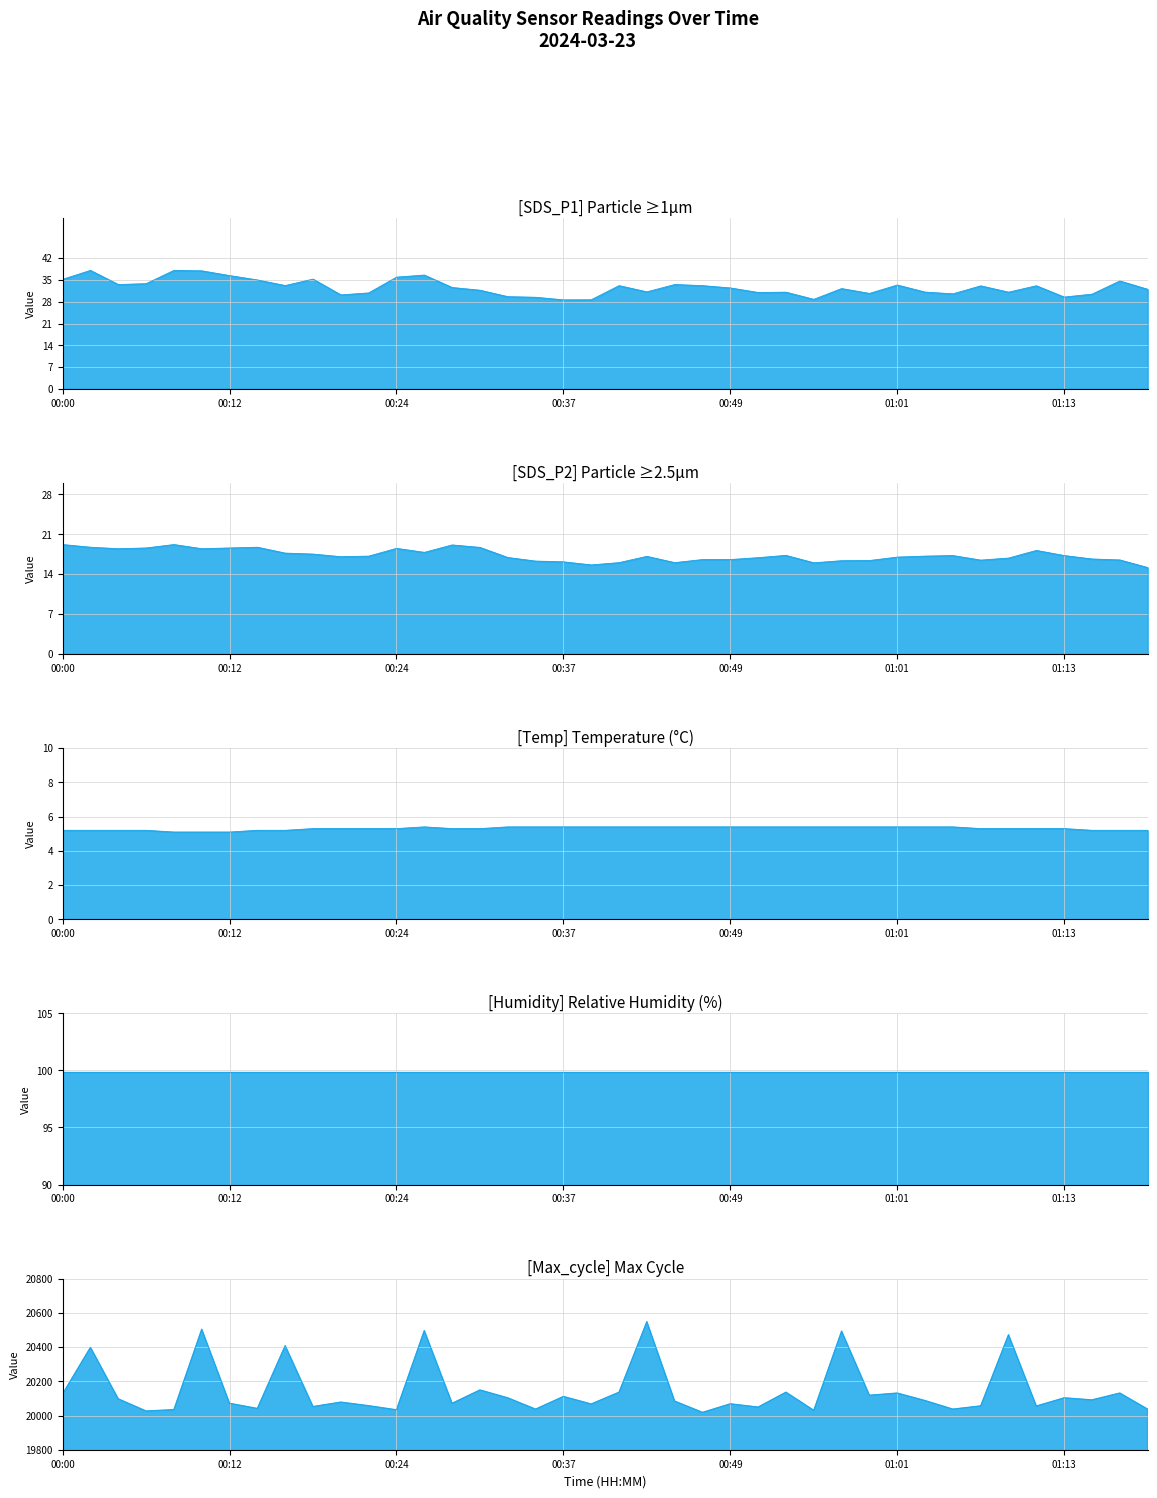

What is the label of the 39th point from the right?

00:02